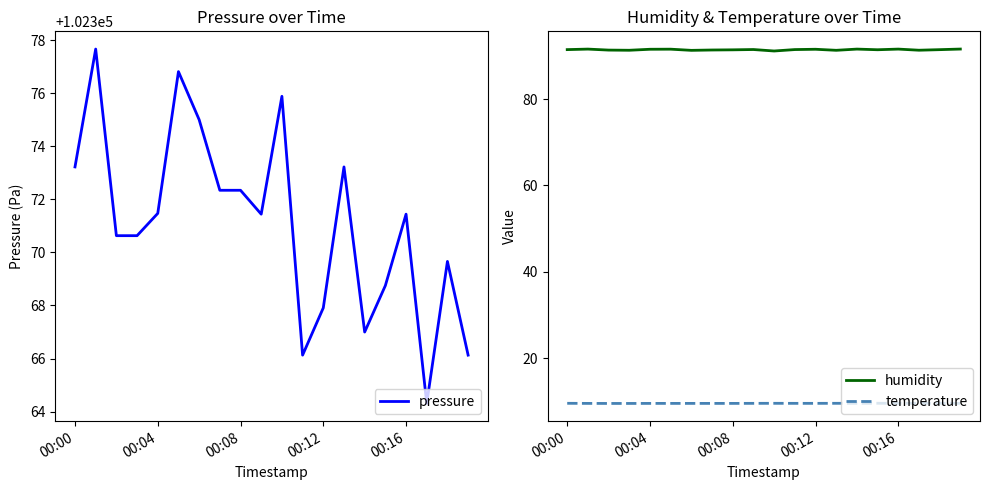

The humidity series shows 91.6 at 00:16. True or false?

True